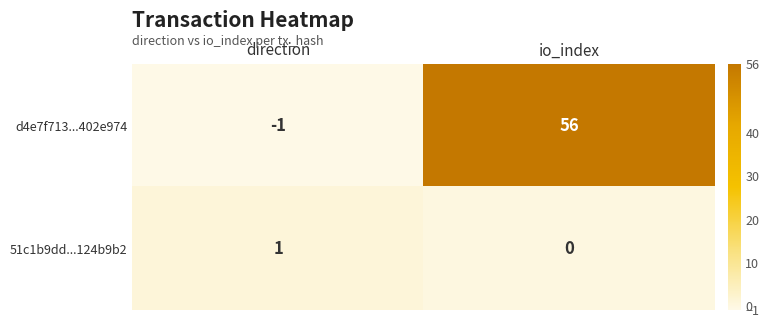

At which category does the chart reach its peak across all series?

io_index